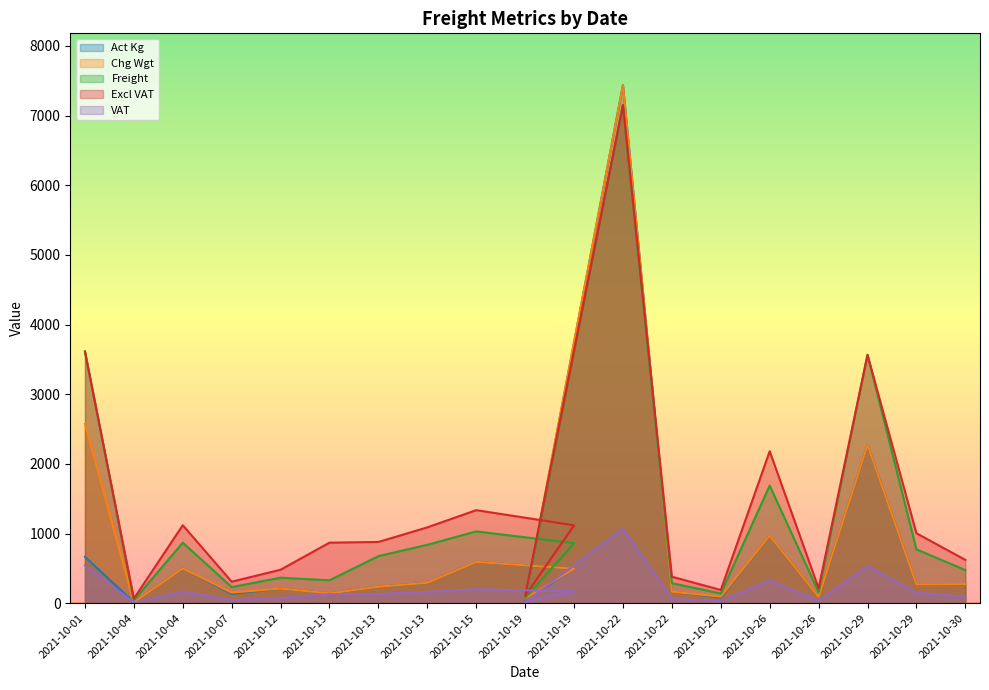

True or false: Chg Wgt and Excl VAT cross at least once.

True